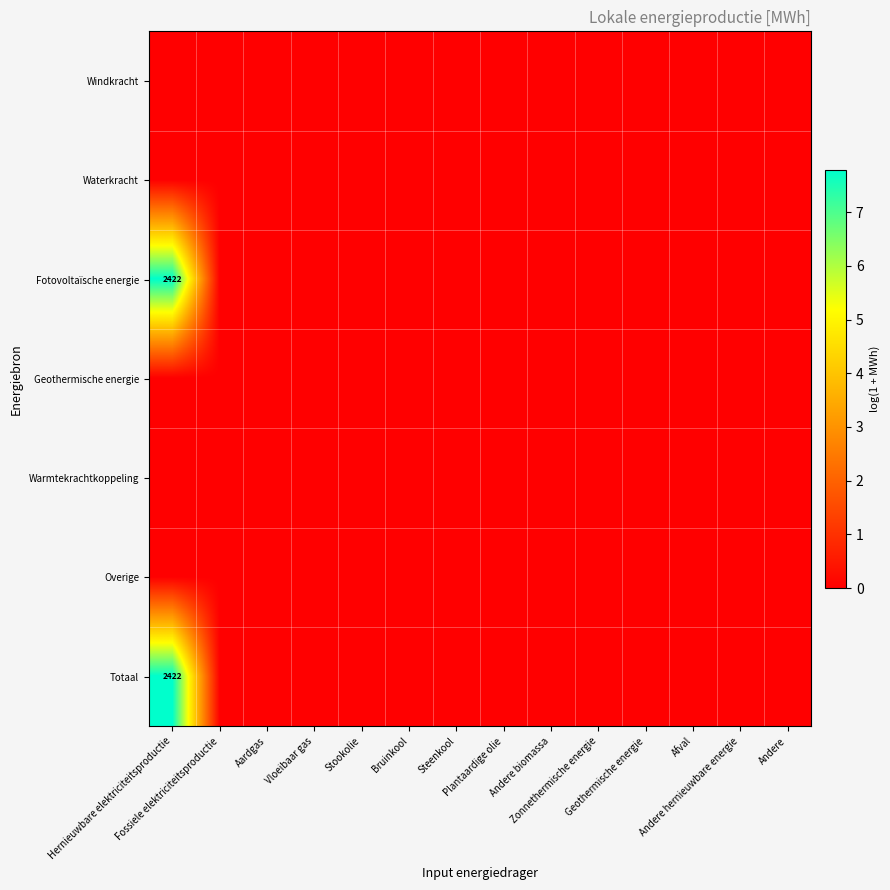

Rank the series by their maximum value, from highest to lowest.

Fotovoltaïsche energie, Totaal, Windkracht, Waterkracht, Geothermische energie, Warmtekrachtkoppeling, Overige